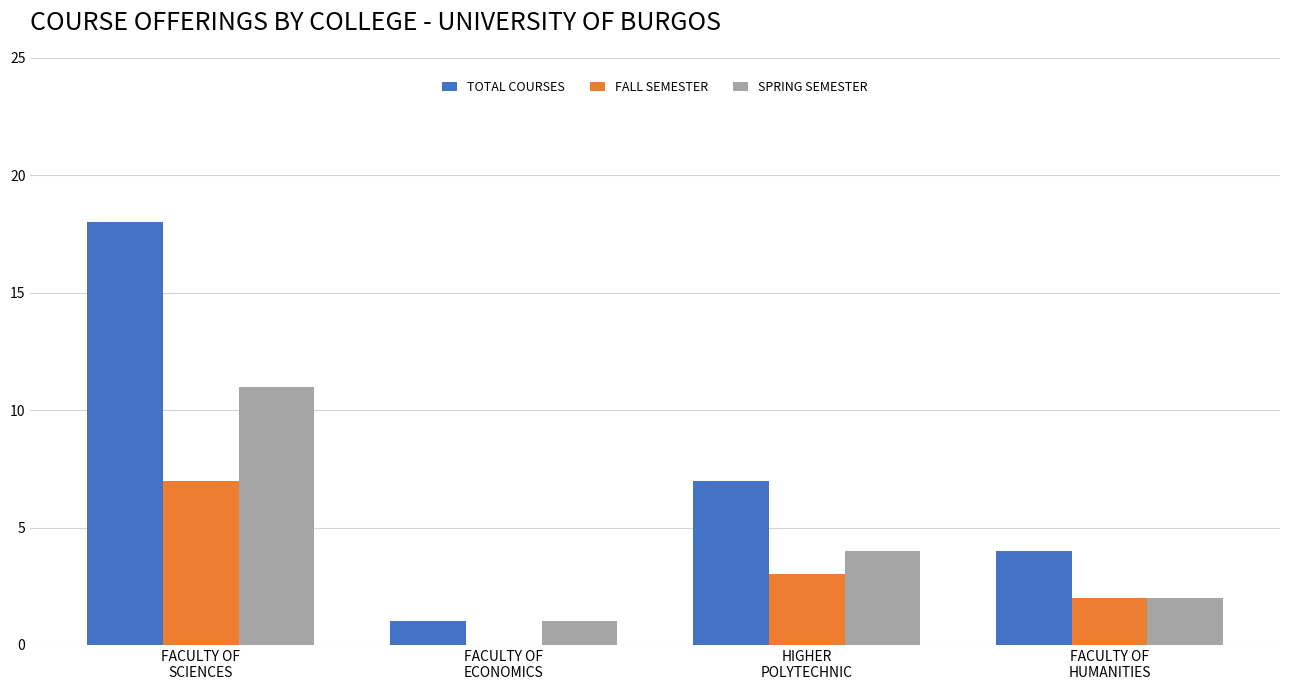

What is the spread (max minus min) of values at HIGHER
POLYTECHNIC?

4